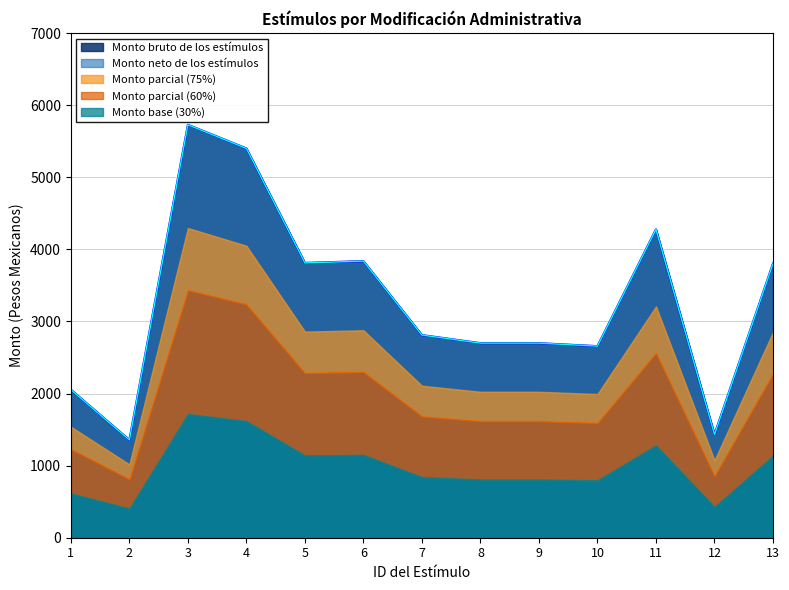

What is the difference between the Monto neto de los estímulos values at 2 and 5?

2455.9